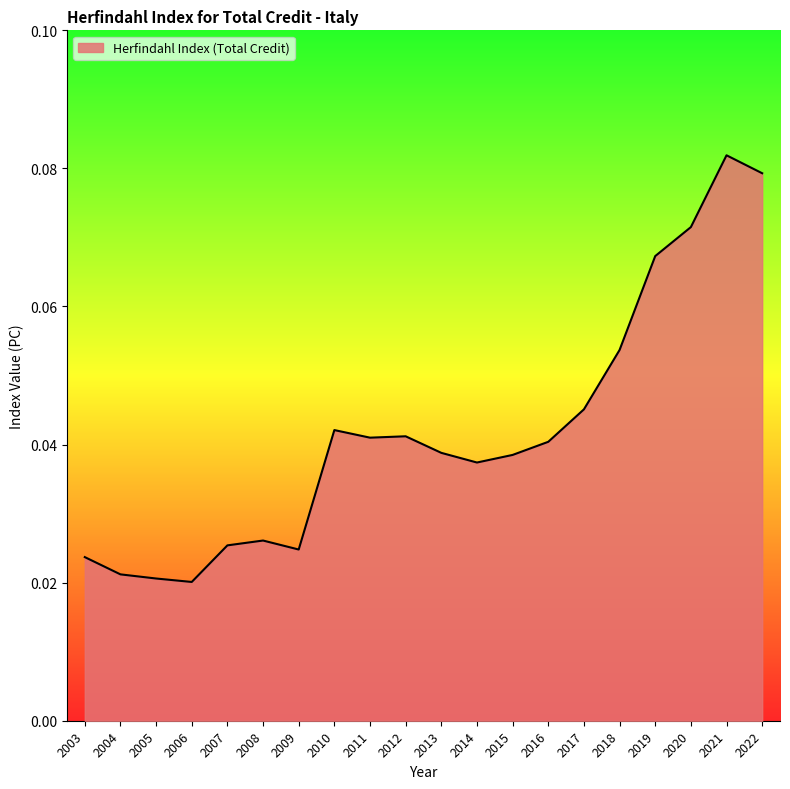

Between 2018 and 2017, which is larger?

2018